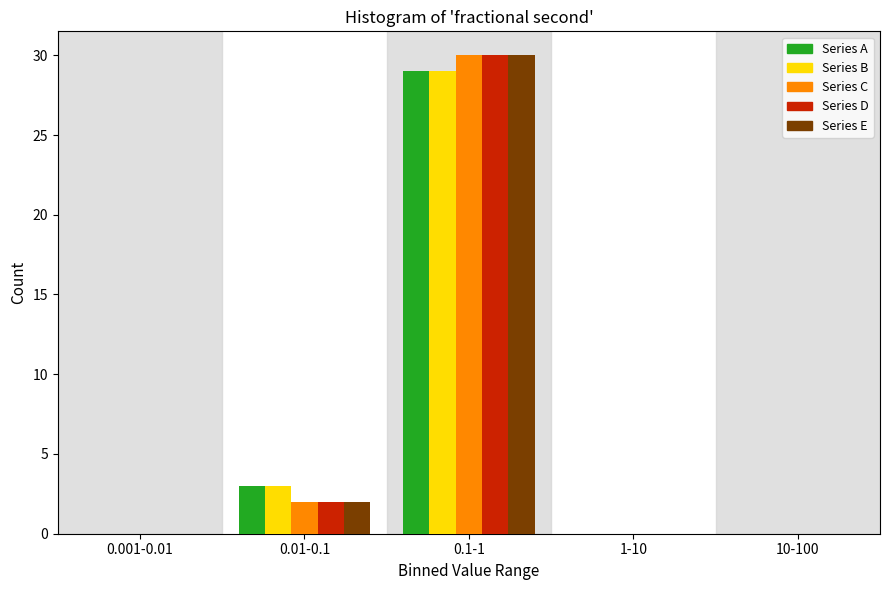

Reading right to left, list all the values displayed in this chart.

Series A: 10-100=0	1-10=0	0.1-1=29	0.01-0.1=3	0.001-0.01=0
Series B: 10-100=0	1-10=0	0.1-1=29	0.01-0.1=3	0.001-0.01=0
Series C: 10-100=0	1-10=0	0.1-1=30	0.01-0.1=2	0.001-0.01=0
Series D: 10-100=0	1-10=0	0.1-1=30	0.01-0.1=2	0.001-0.01=0
Series E: 10-100=0	1-10=0	0.1-1=30	0.01-0.1=2	0.001-0.01=0